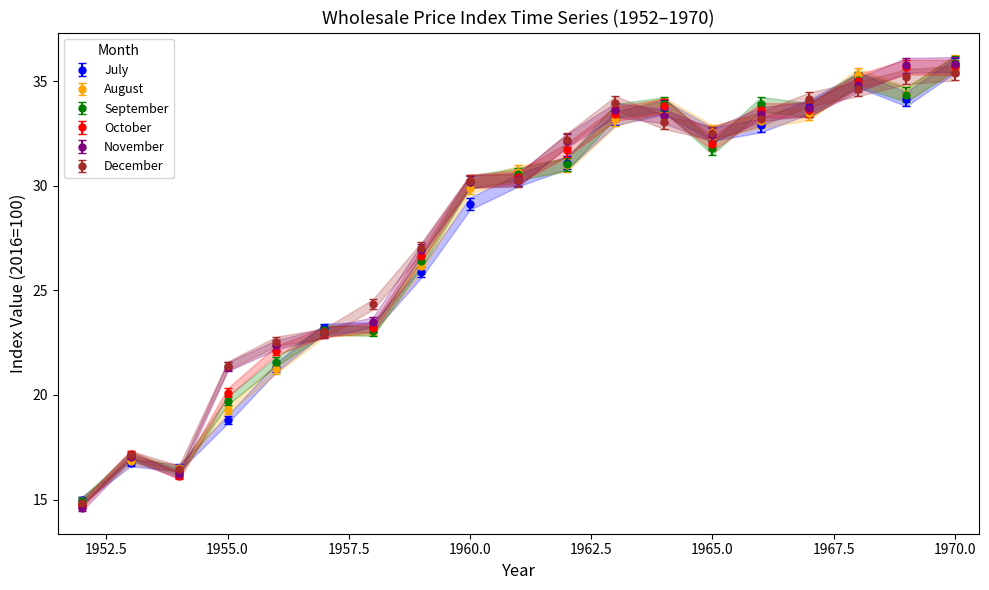

True or false: August and October cross at least once.

True